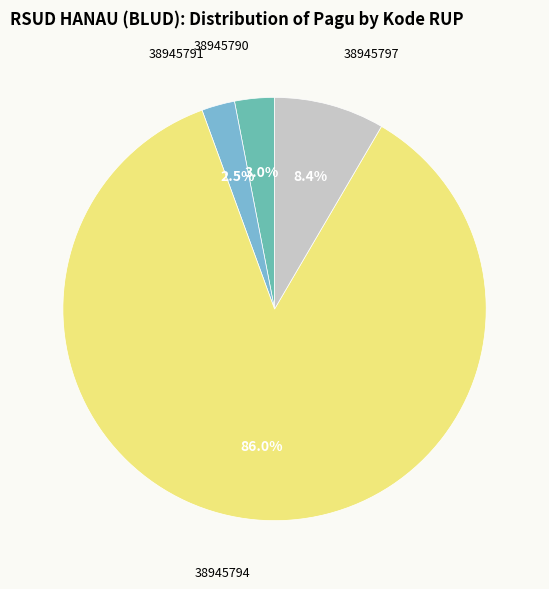

Does any single category account for the majority?

Yes